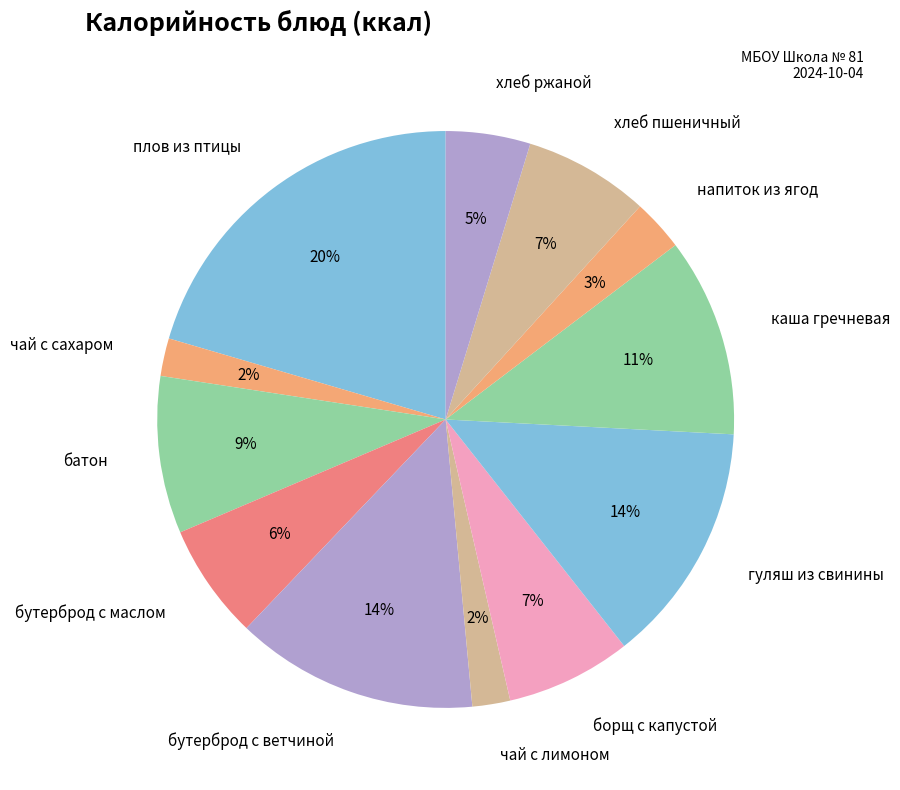

To the nearest percent, what portion does чай с сахаром represent?

2%